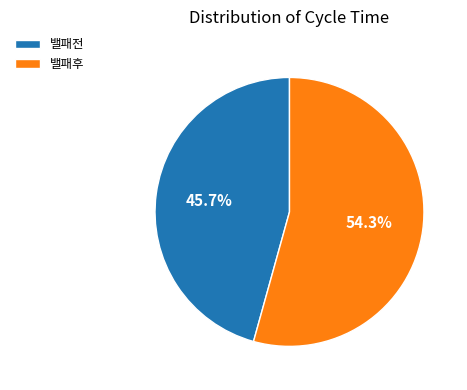

Approximately how many times larger is the value at 밸패전 compared to 밸패후?

0.8